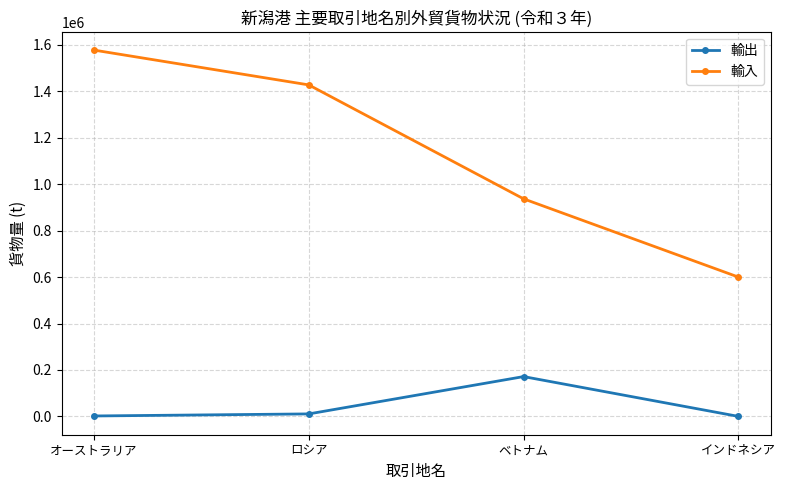

The value of 輸入 at ロシア is 541444. True or false?

False